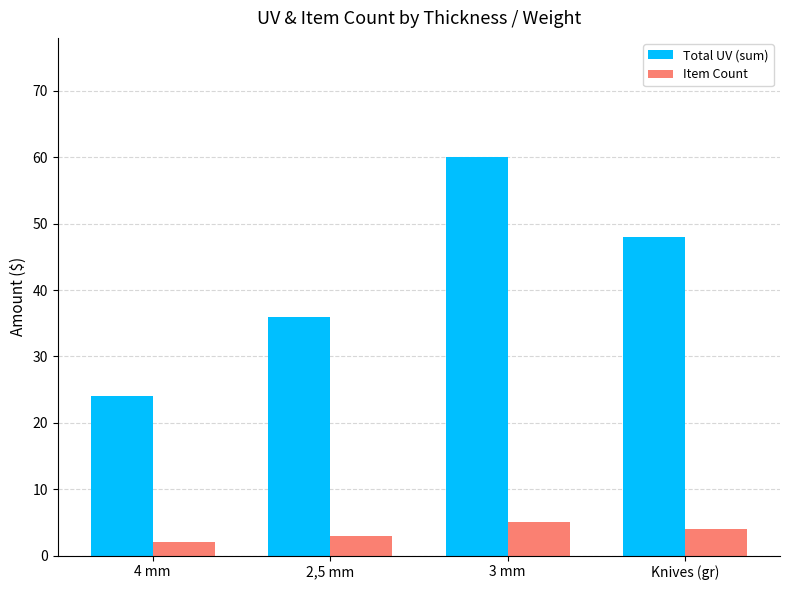

At which category is the sum across all series the highest?

3 mm